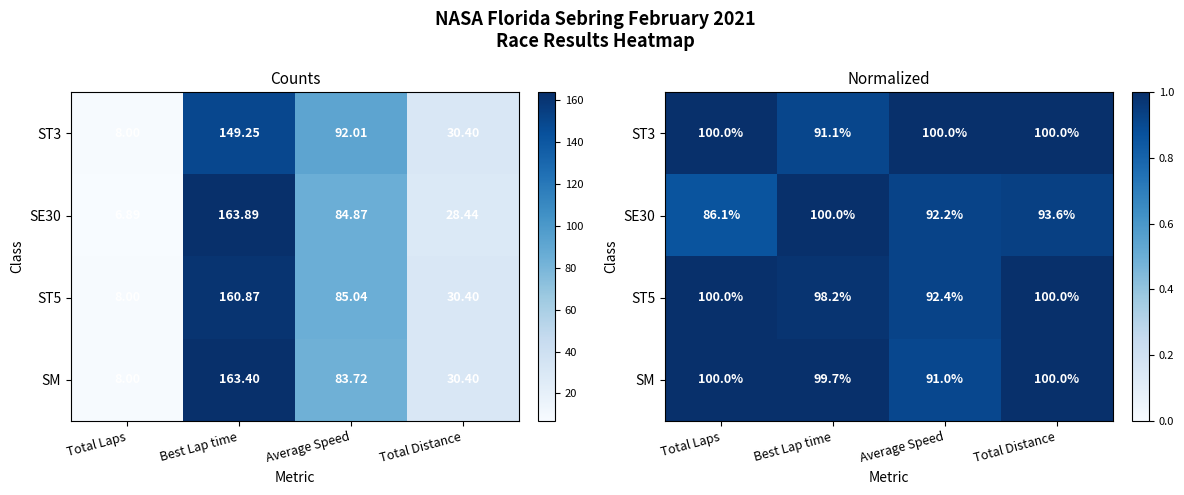

How many data points does each series have?

4